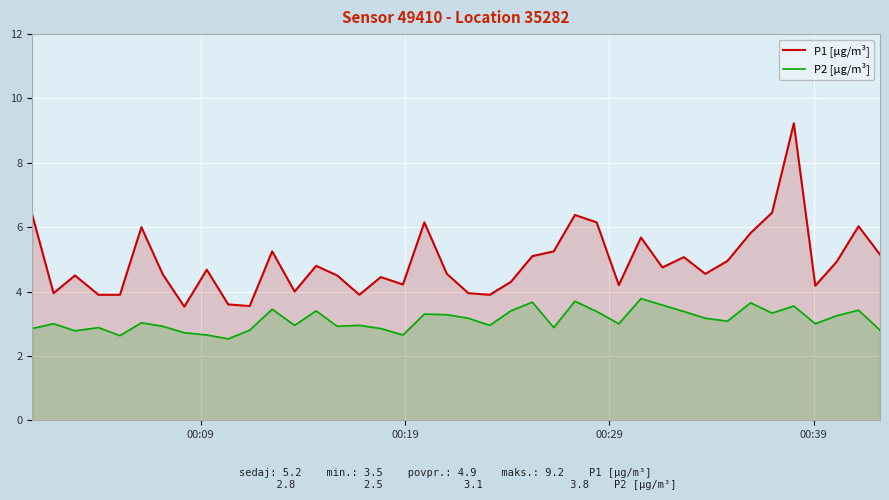

Which series has the largest range (max minus min)?

P1 [µg/m³]